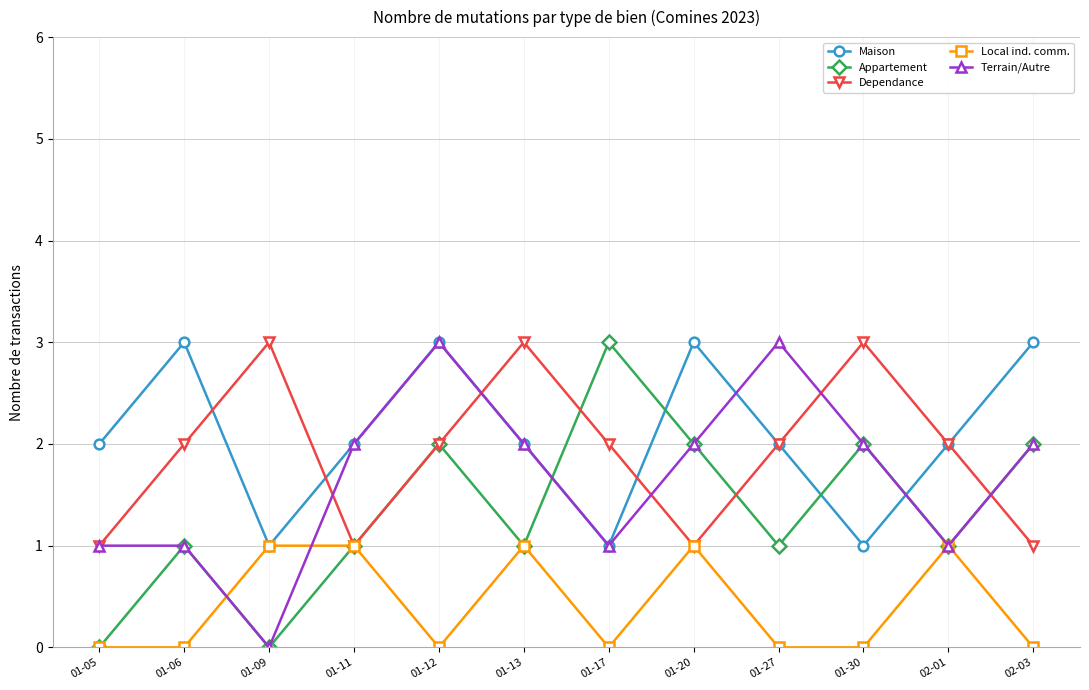

At which category is the sum across all series the highest?

01-12